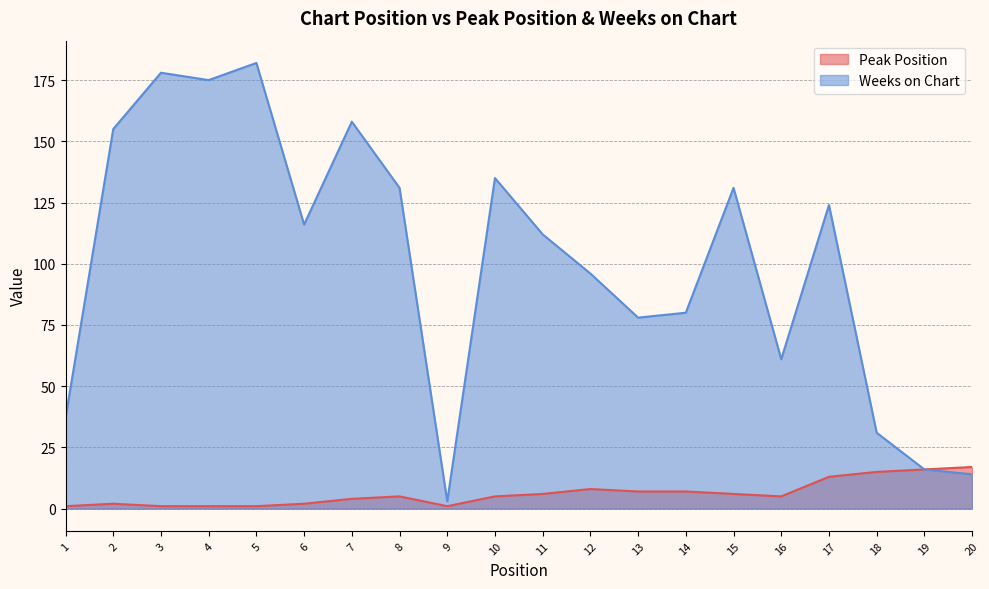

In Weeks on Chart, how many points are lower than both neighbors (excluding endpoints)?

5